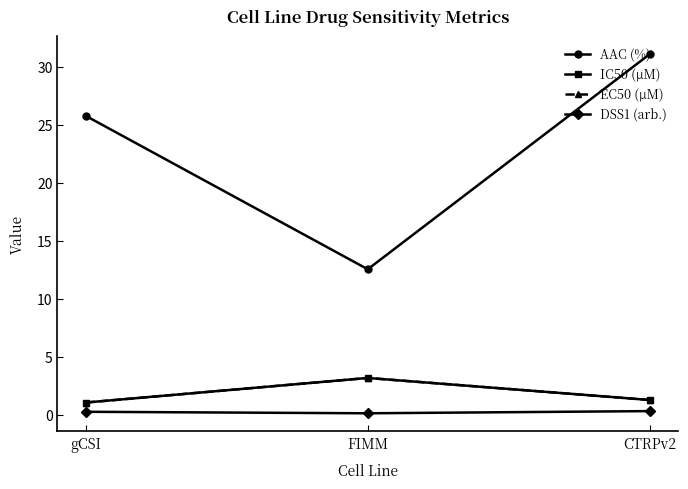

Which has a higher value, FIMM or gCSI?

gCSI